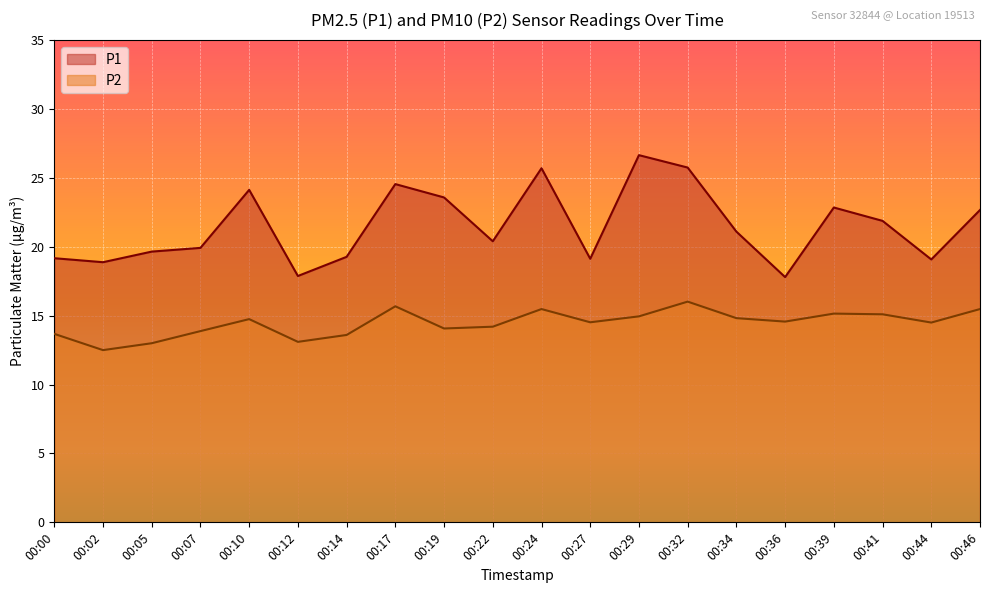

What is the spread (max minus min) of values at 00:36?

3.2